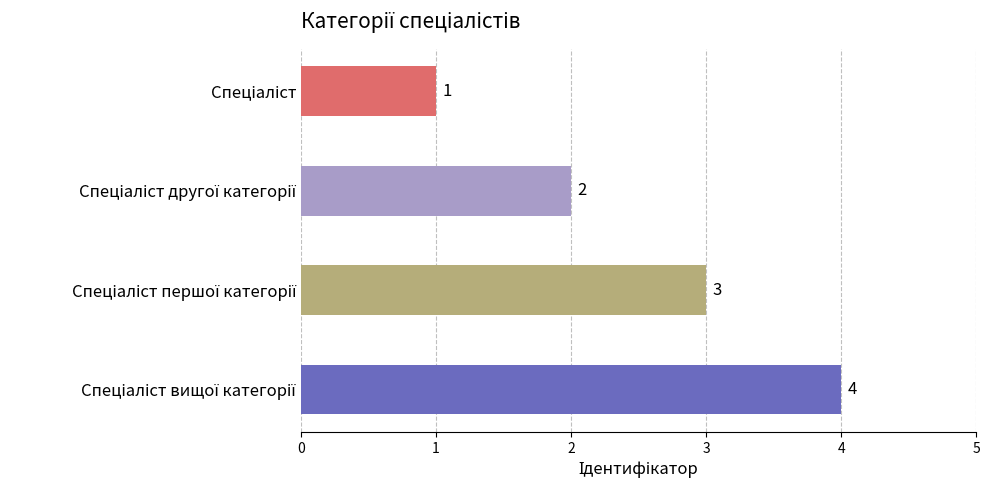

What is the greatest value displayed?

4